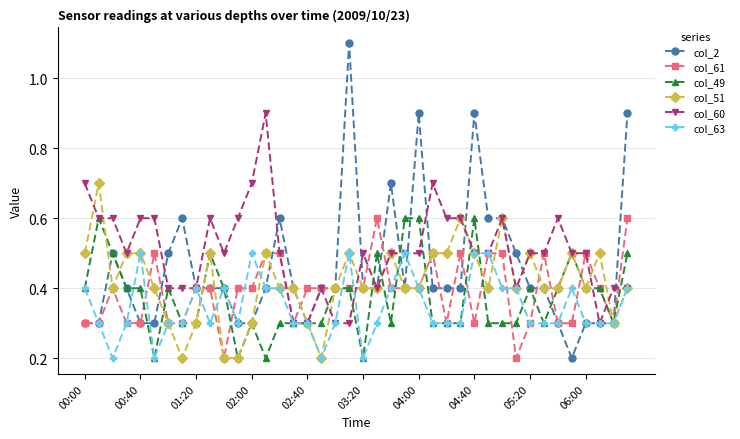

What is the lowest value of the col_63 series?

0.2